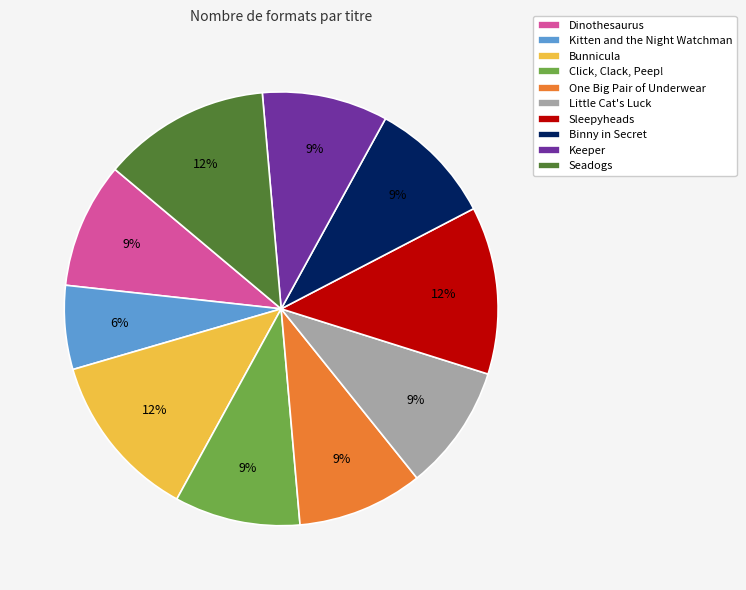

Which slice is the smallest?

Kitten and the Night Watchman